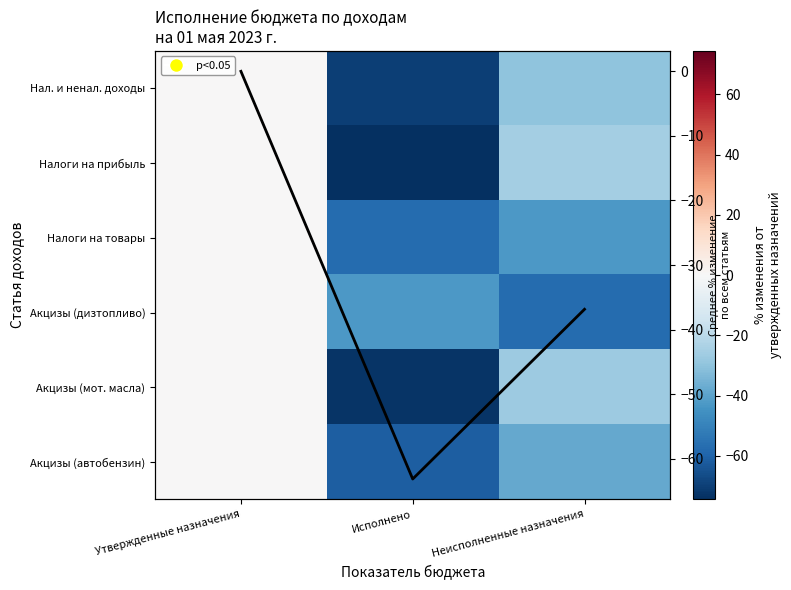

At which label does Среднее по статьям reach its minimum?

Исполнено